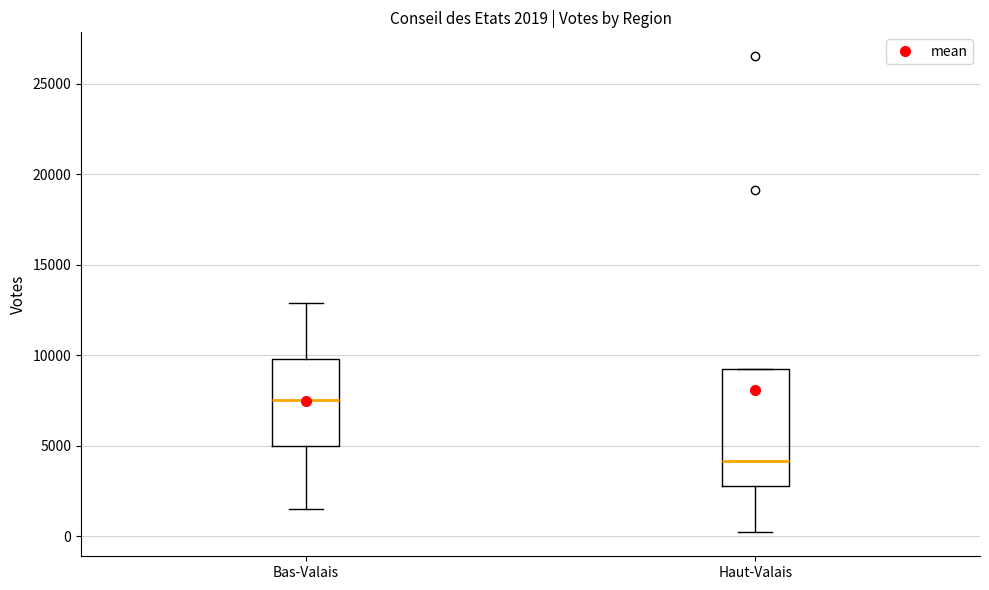

Comparing the boxes themselves (not the whiskers), which one is the tallest?

Haut-Valais